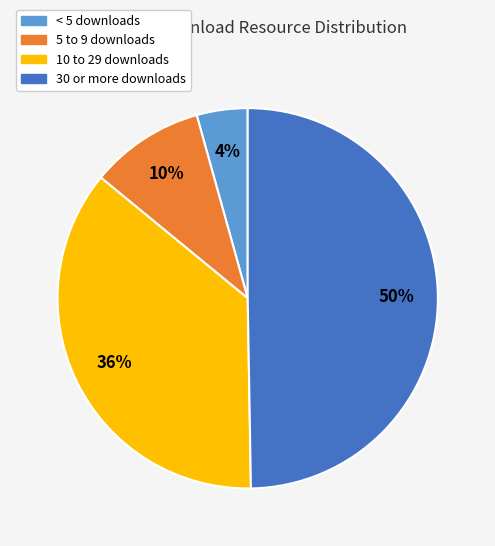

Which category has the biggest portion of the pie?

30 or more downloads